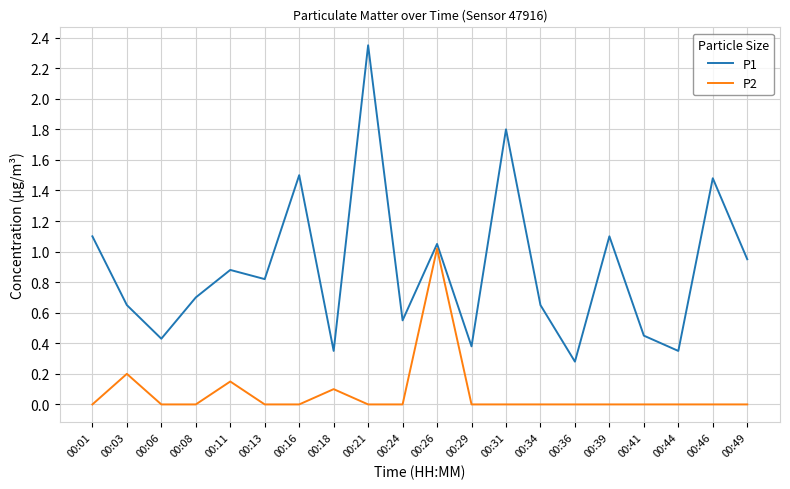

True or false: P2 and P1 intersect in this chart.

False